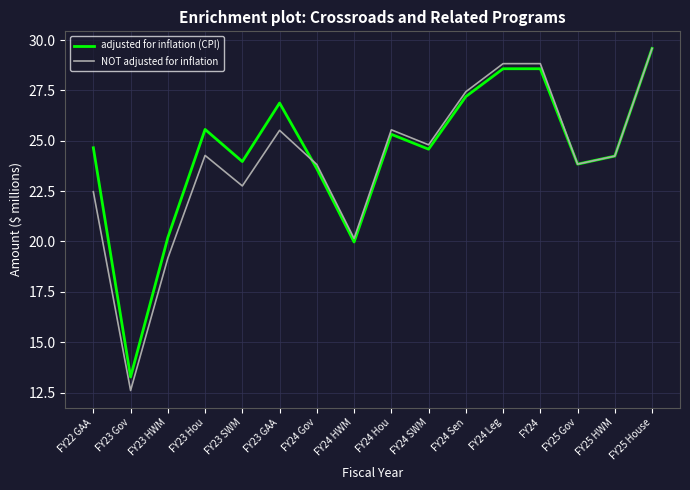

Which series changed the most between FY24 Leg and FY25 Gov?

NOT adjusted for inflation